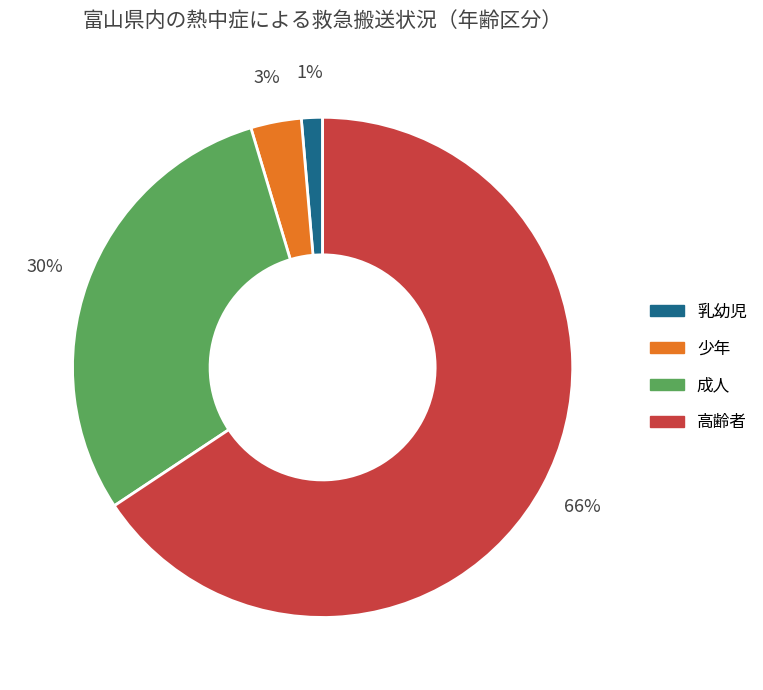

True or false: 成人 accounts for 21% of the total.

False